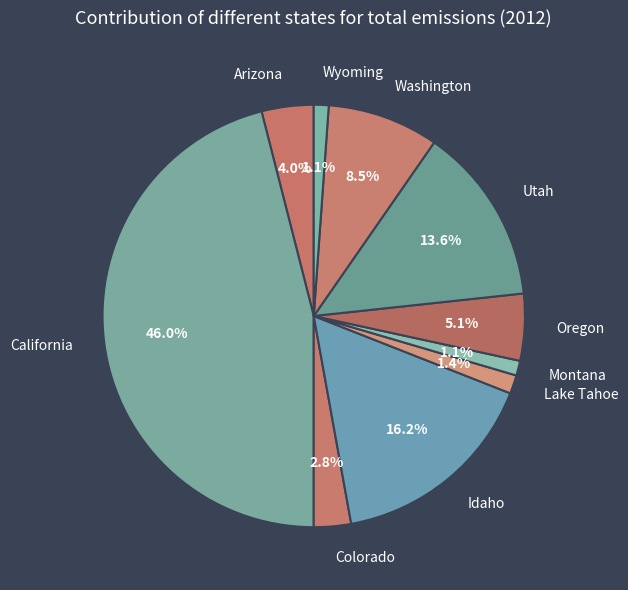

Does Colorado account for over 50% of the chart?

No